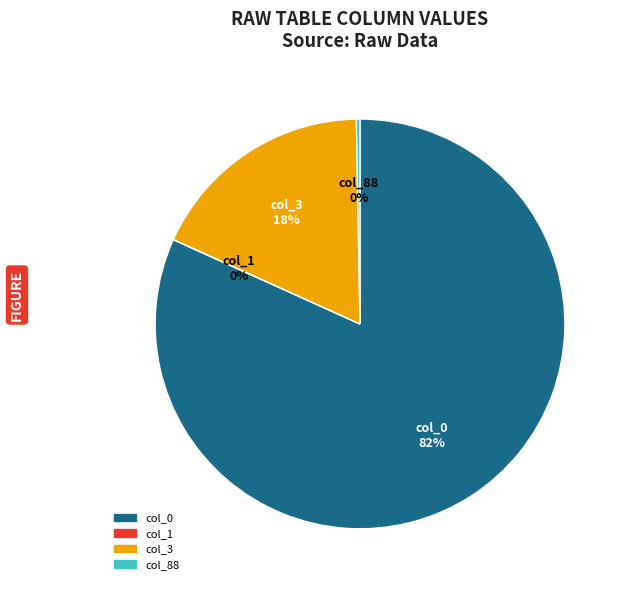

To the nearest percent, what is the difference between the largest and smallest slice percentages?

82%